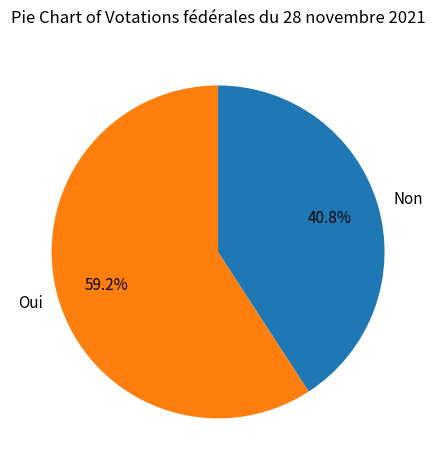

To the nearest percent, what is the combined percentage of Non and Oui?

100%